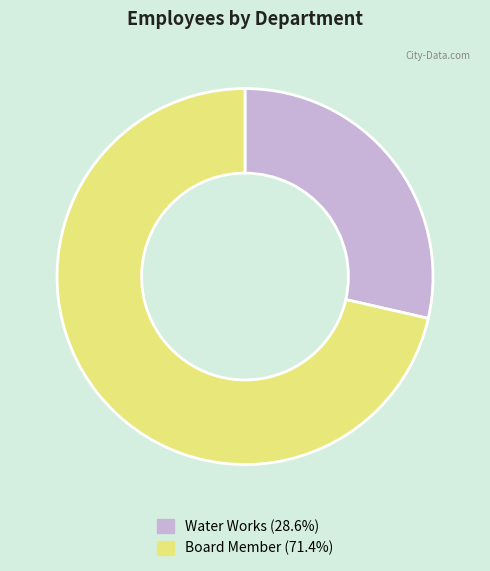

How many slices are in this pie chart?

2